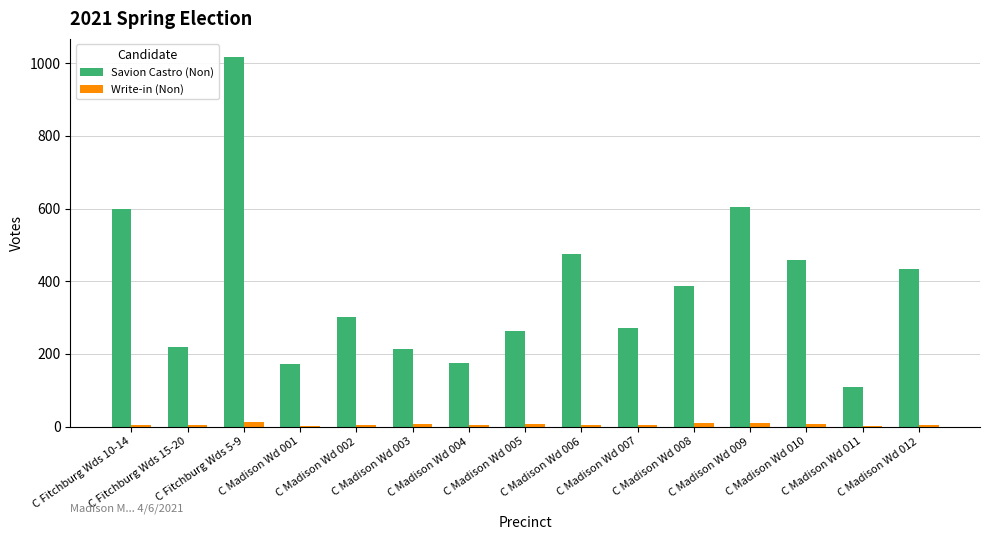

What is the maximum value shown in the chart?

1016